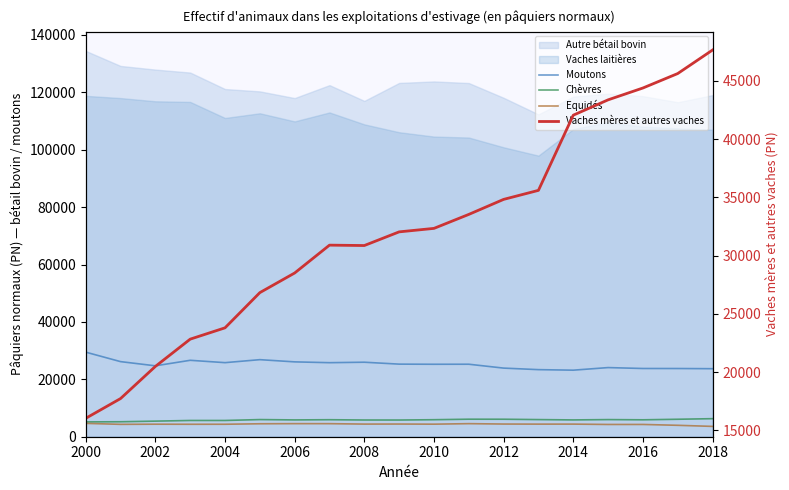

Where does the Moutons series first go above 25264?

2000